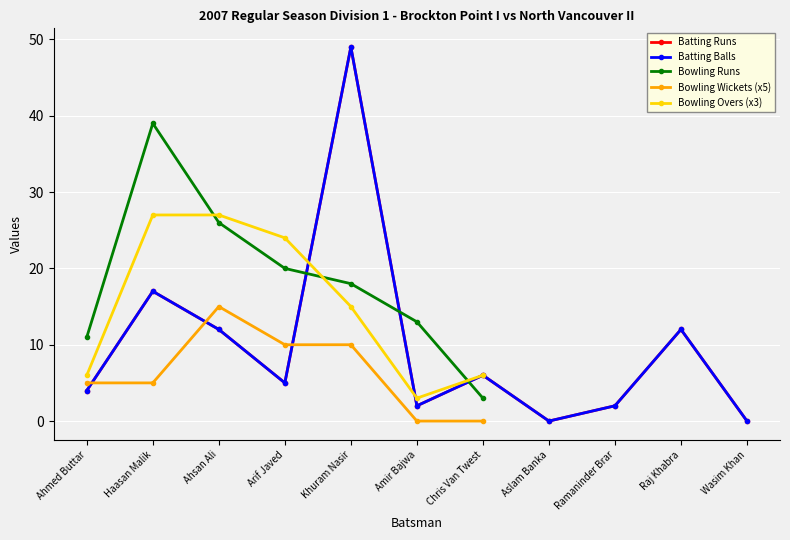

The value of Batting Runs at Aslam Banka is -34.3. True or false?

False